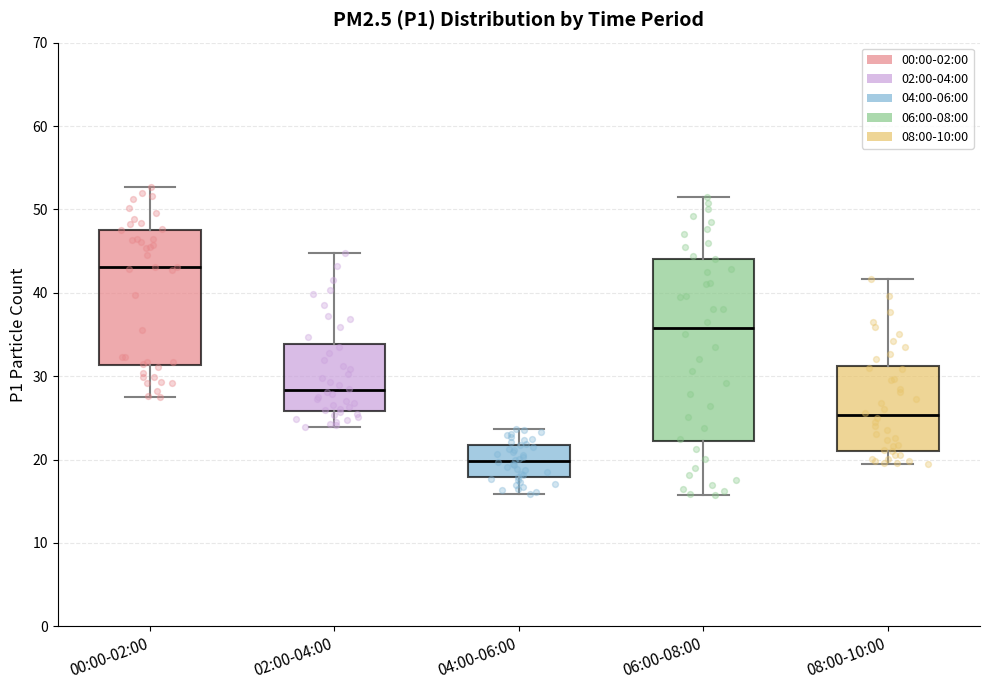

Reading left to right, transcribe this box plot: for each box, give where its median line is, the range the box spans, and where its two whiskers end, as read against the y-axis. The values are not printed on the chart, so give them approximately, as read against the axis.

00:00-02:00: median 43, box 31 to 48, whiskers 28 to 53
02:00-04:00: median 28, box 26 to 34, whiskers 24 to 45
04:00-06:00: median 20, box 18 to 22, whiskers 16 to 24
06:00-08:00: median 36, box 22 to 44, whiskers 16 to 52
08:00-10:00: median 25, box 21 to 31, whiskers 20 to 42